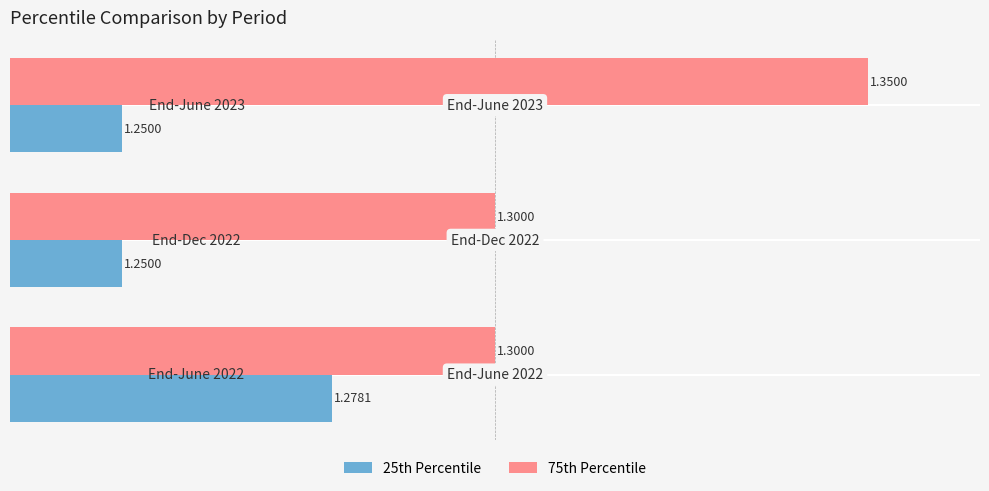

What is the average value of the 25th Percentile series?

1.3